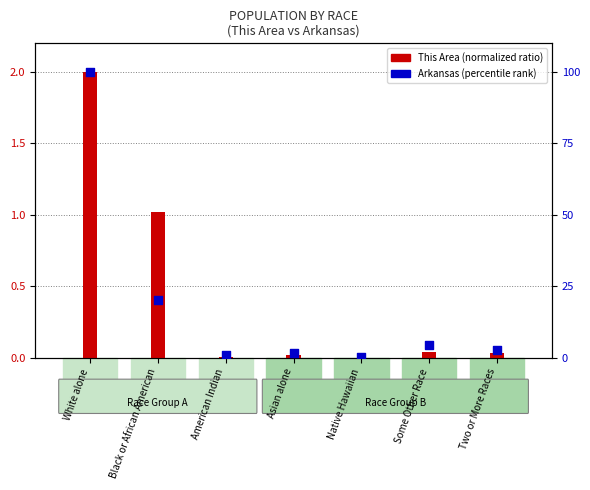

At which category is the sum across all series the highest?

White alone